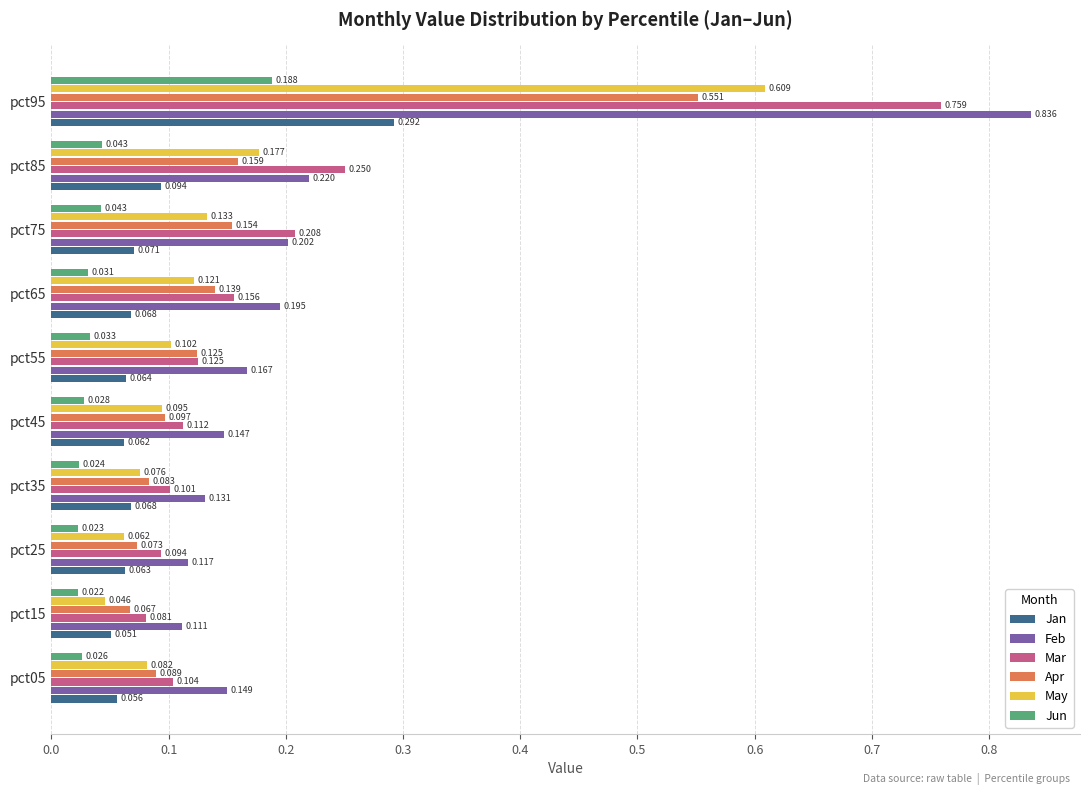

What is the sum of all Jun values?

0.5